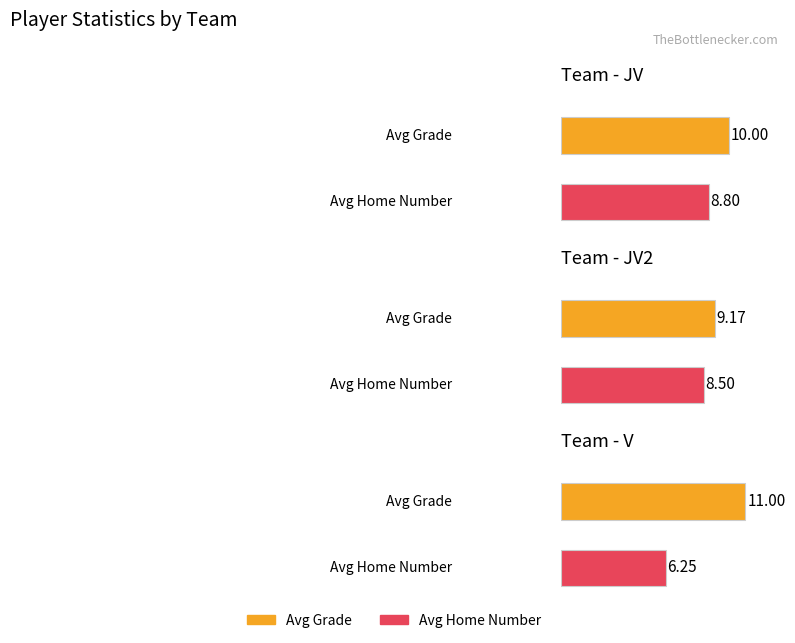

Reading left to right, transcribe all the data shown in this chart.

Avg Grade: JV=10.0	JV2=9.2	V=11.0
Avg Home Number: JV=8.8	JV2=8.5	V=6.2